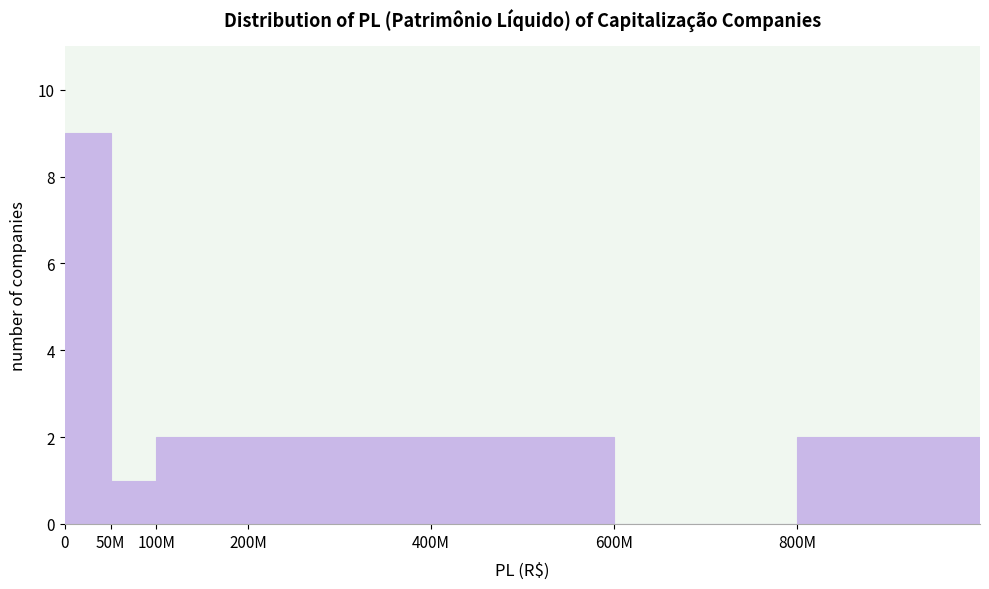

Reading right to left, what are all the values shown in this chart?

800M=2	600M=0	400M=2	200M=2	100M=2	50M=1	0=9